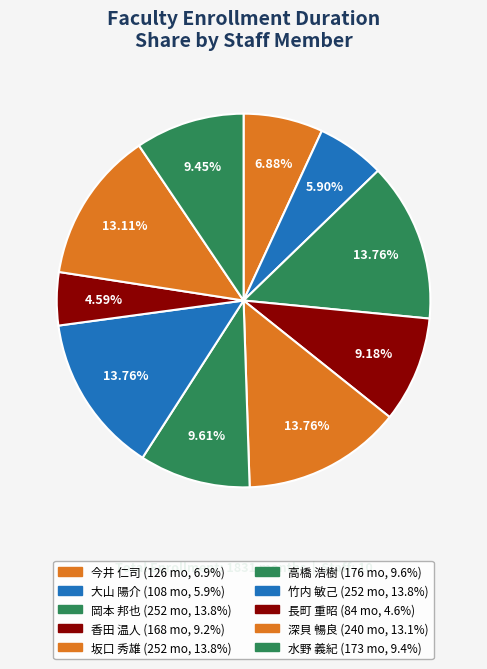

Does 長町 重昭 account for over 50% of the chart?

No